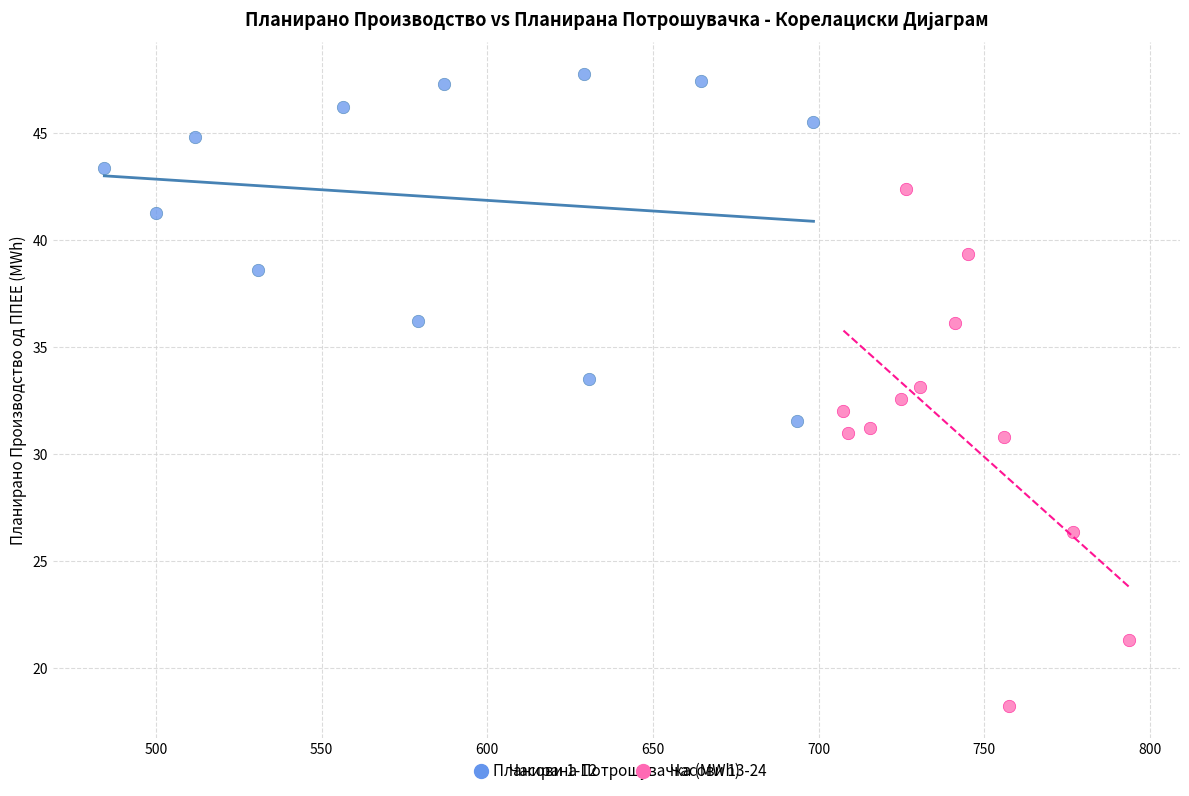

Which series contains the highest Y value?

Часови 1-12